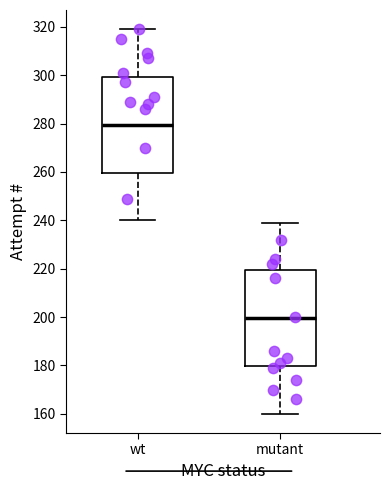

Reading left to right, read every box against the y-axis: the position of its median line, the range the box covers, and the ends of its whiskers. The values are not printed on the chart, so give them approximately, as read against the axis.

wt: median 280, box 260 to 300, whiskers 240 to 320
mutant: median 200, box 180 to 220, whiskers 160 to 240